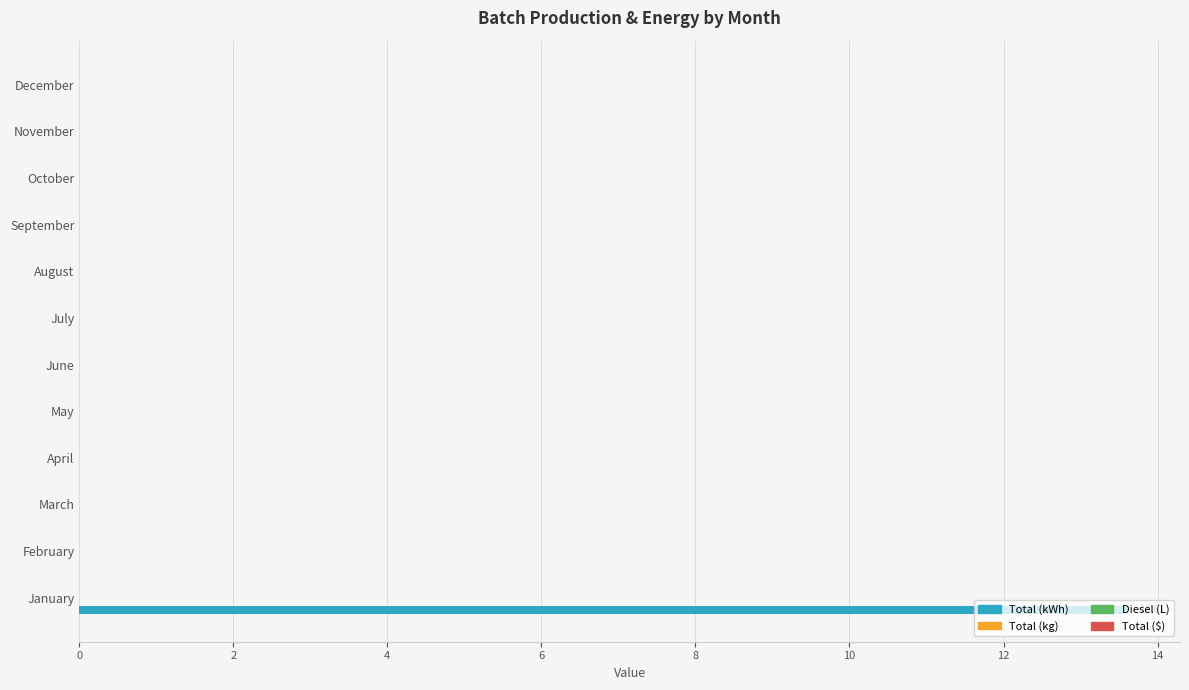

What is the sum of all values?

13.6